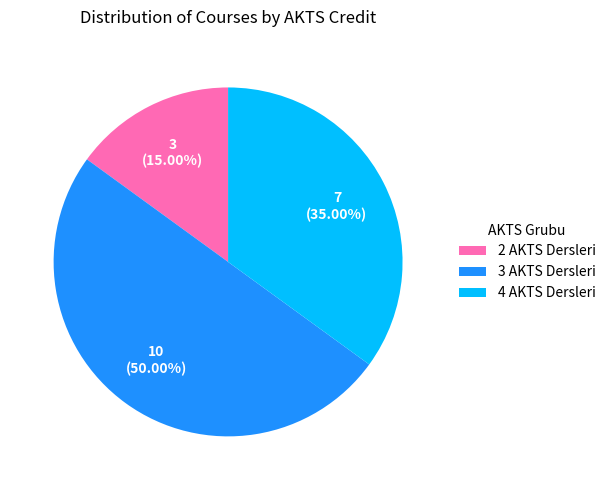

Combined, do 4 AKTS Dersleri and 3 AKTS Dersleri account for over 50%?

Yes